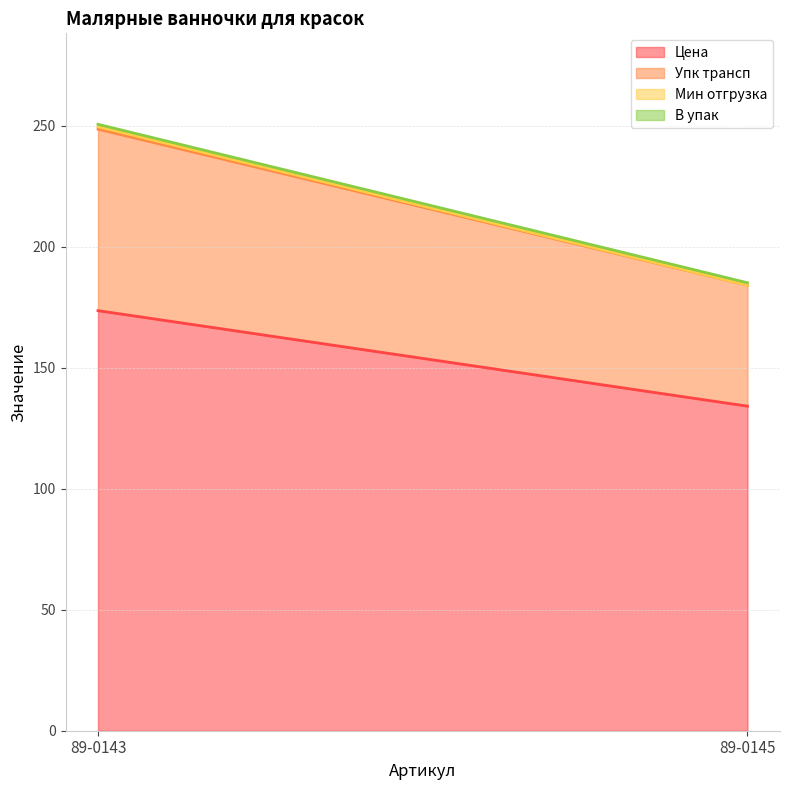

What is the minimum value for Упк трансп?

50.0